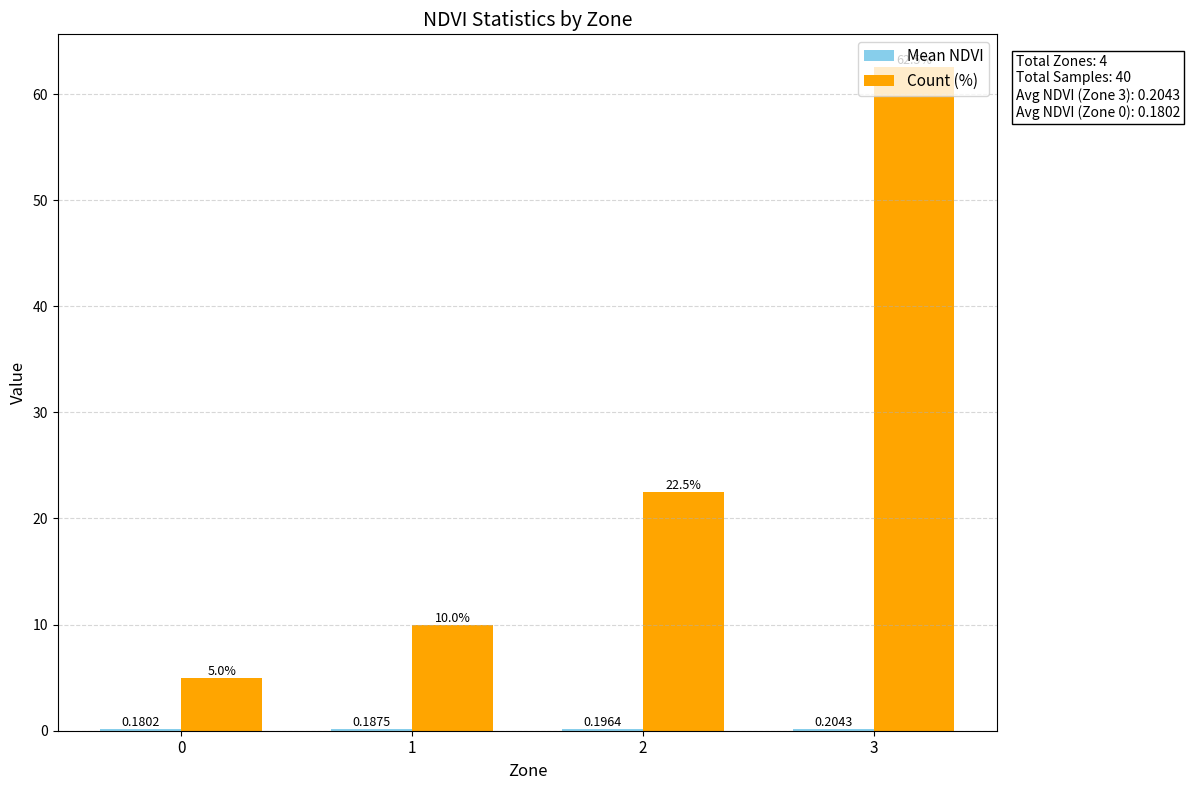

What is the sum of all Count (%) values?

100.0